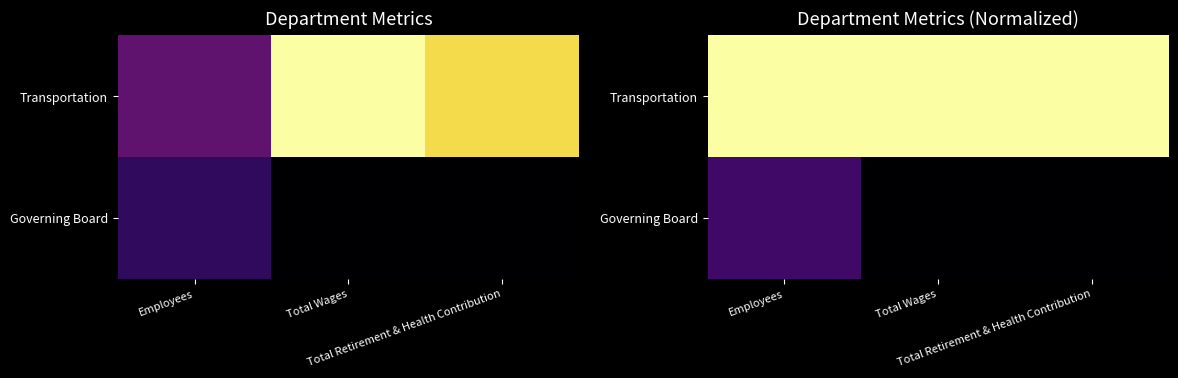

Count the number of data series in this chart.

2